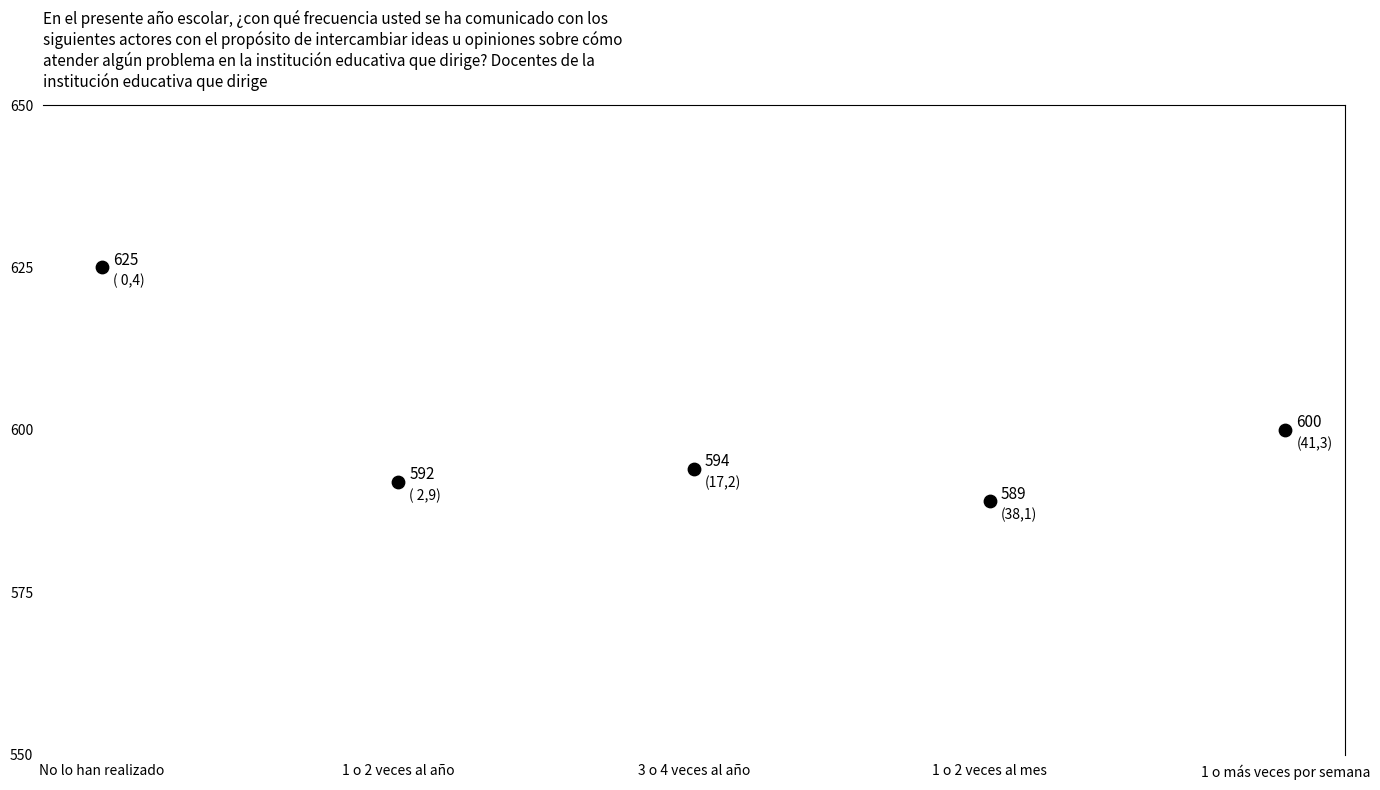

What Y value in the scatter plot is closest to 607?

600